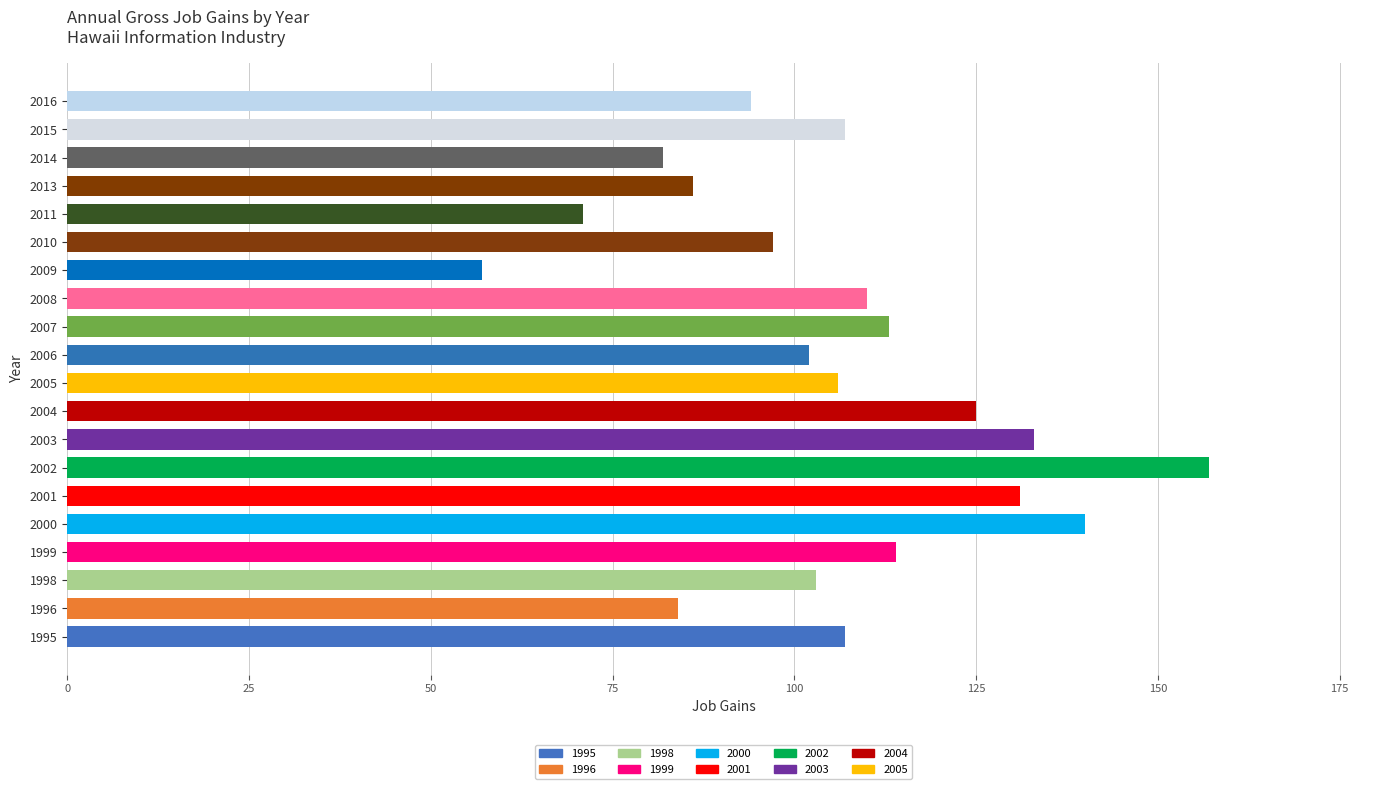

True or false: the data shows 274 at 2002.

False